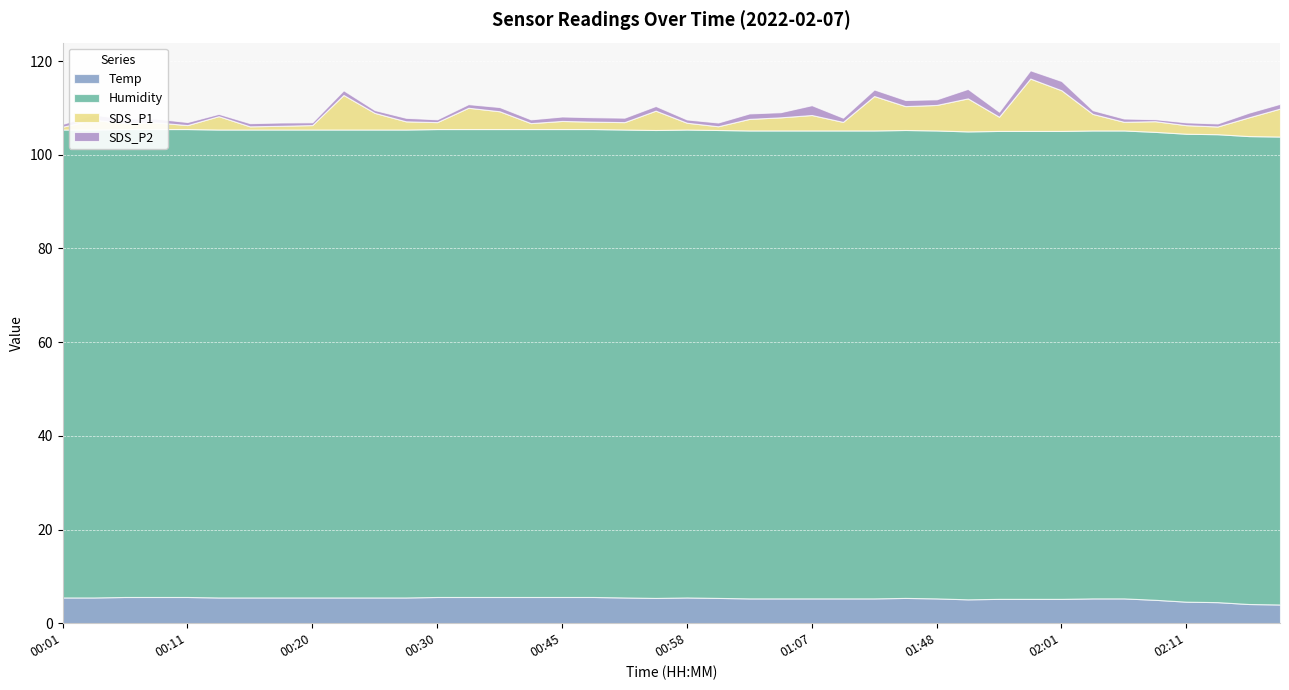

True or false: Humidity has a value of 42.9 at 01:07.

False